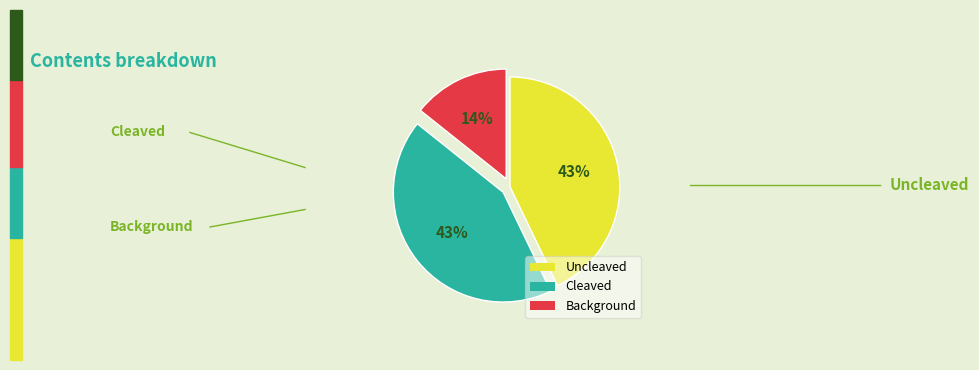

What percentage is the Uncleaved slice, to the nearest percent?

43%